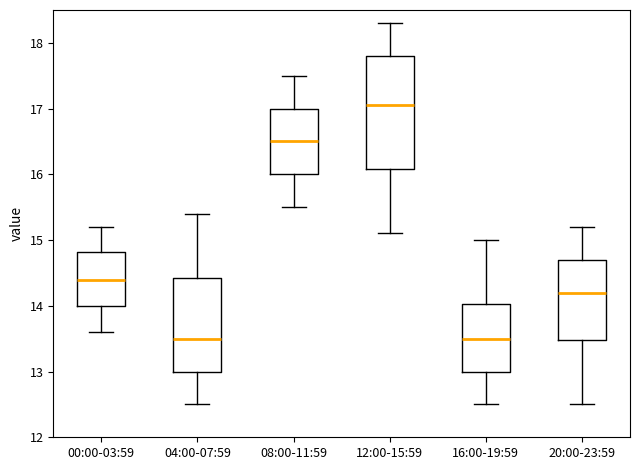

Where does the median line of the box for 12:00-15:59 sit on the y-axis? The values are not printed on the chart, so give them approximately, as read against the axis.

17.1